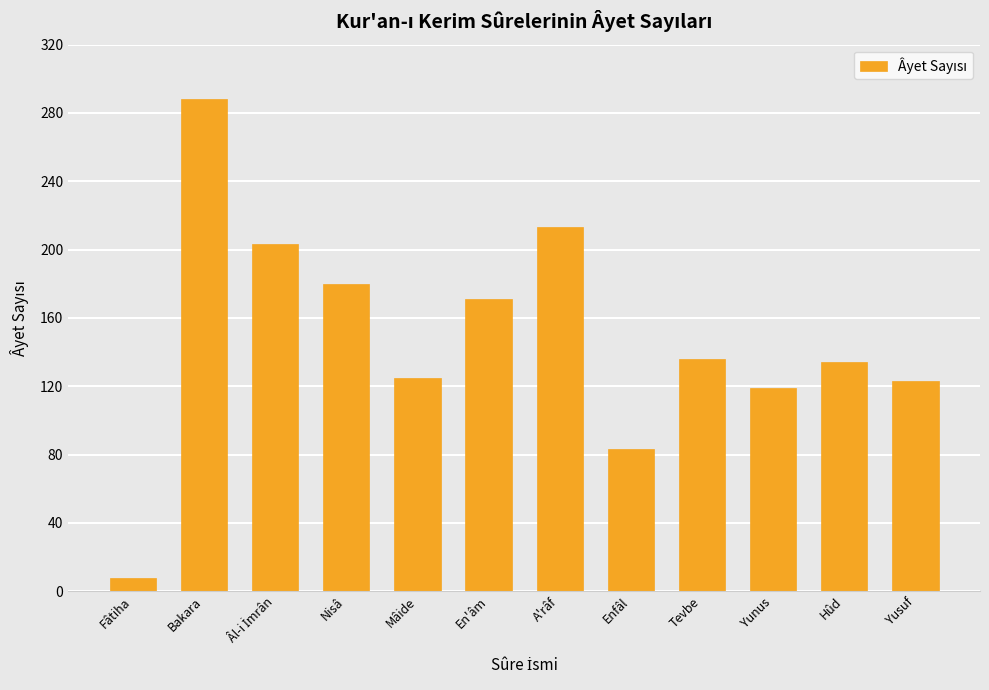

What value does the data have at Nisâ?

180